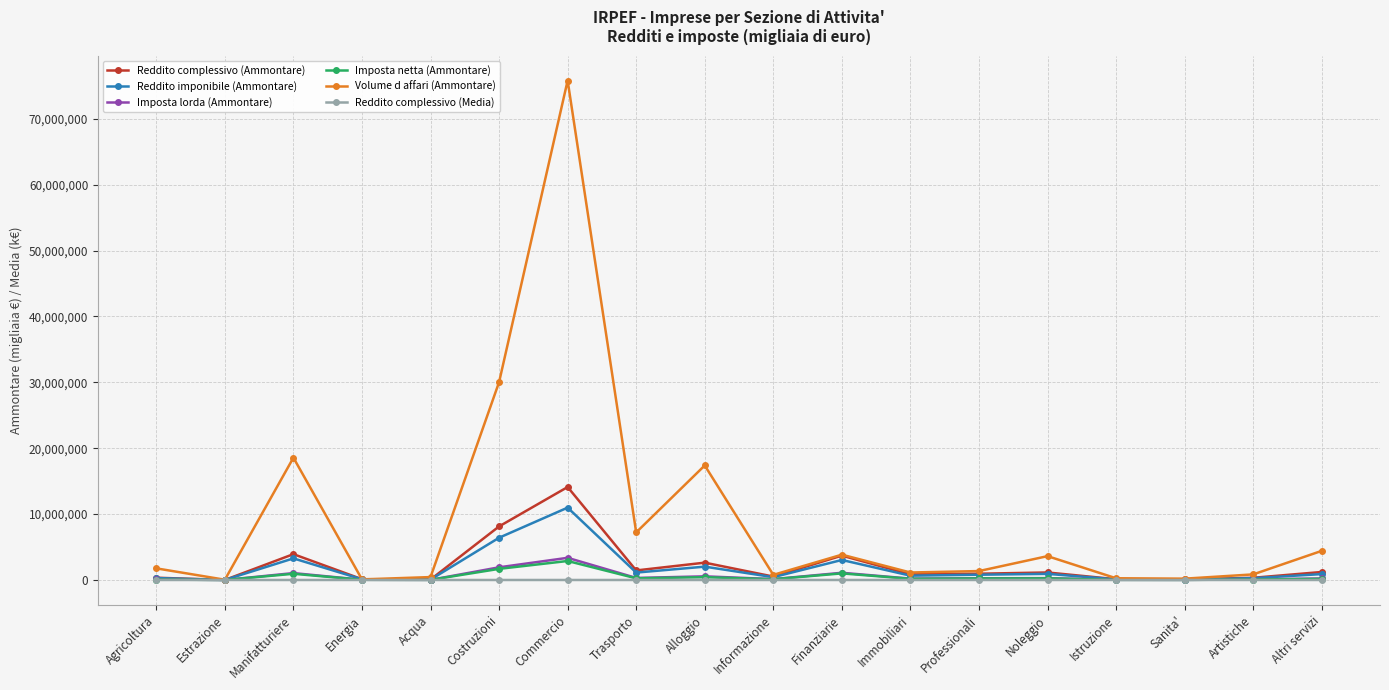

The value of Volume d affari (Ammontare) at Alloggio is 29303029.8. True or false?

False